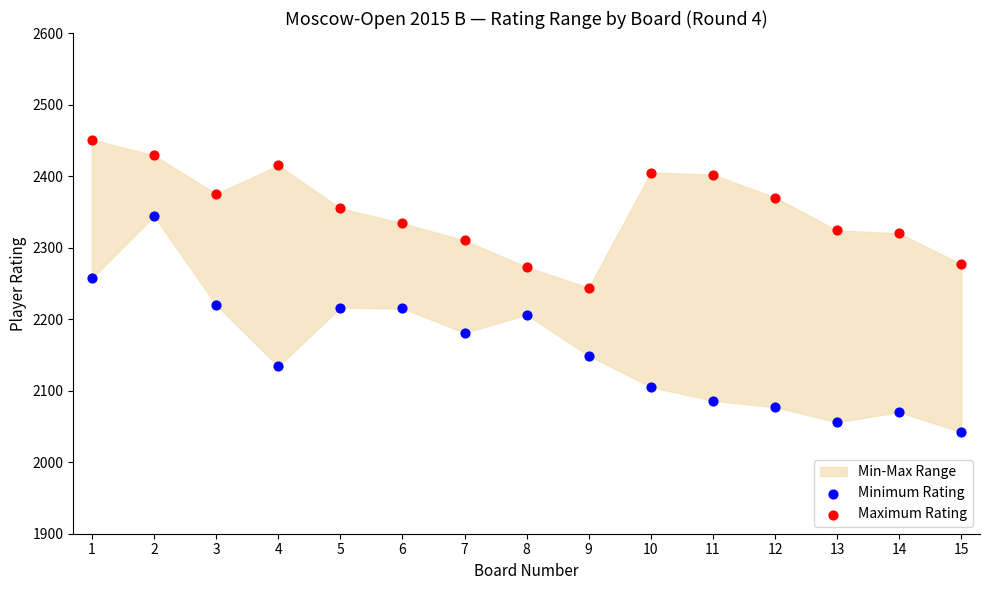

Across all data points, what is the range of Y values (max minus min)?

409